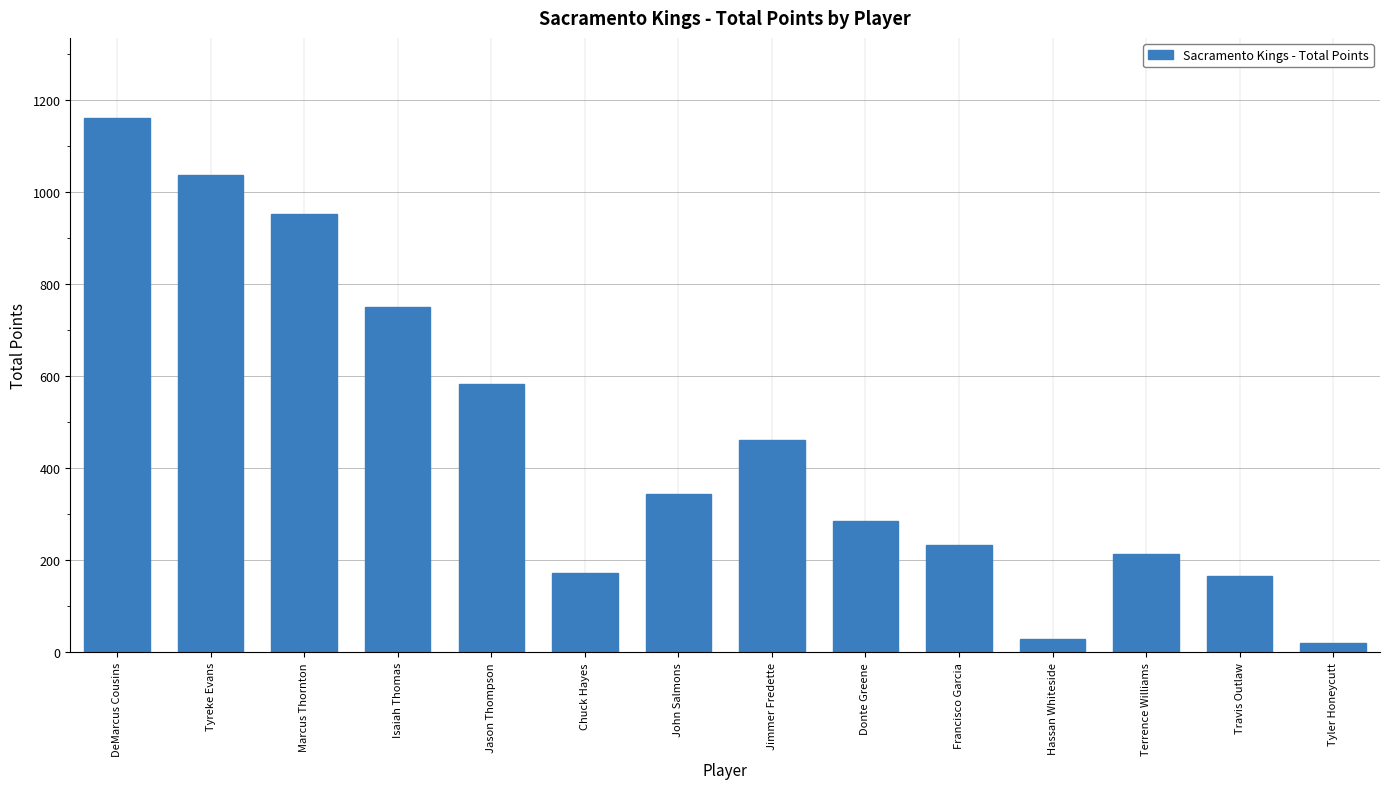

True or false: the data shows 749 at Isaiah Thomas.

True